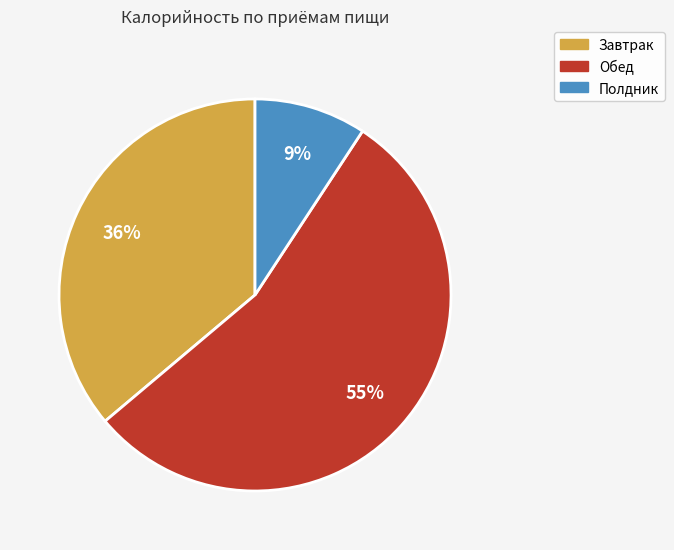

What is the majority slice?

Обед